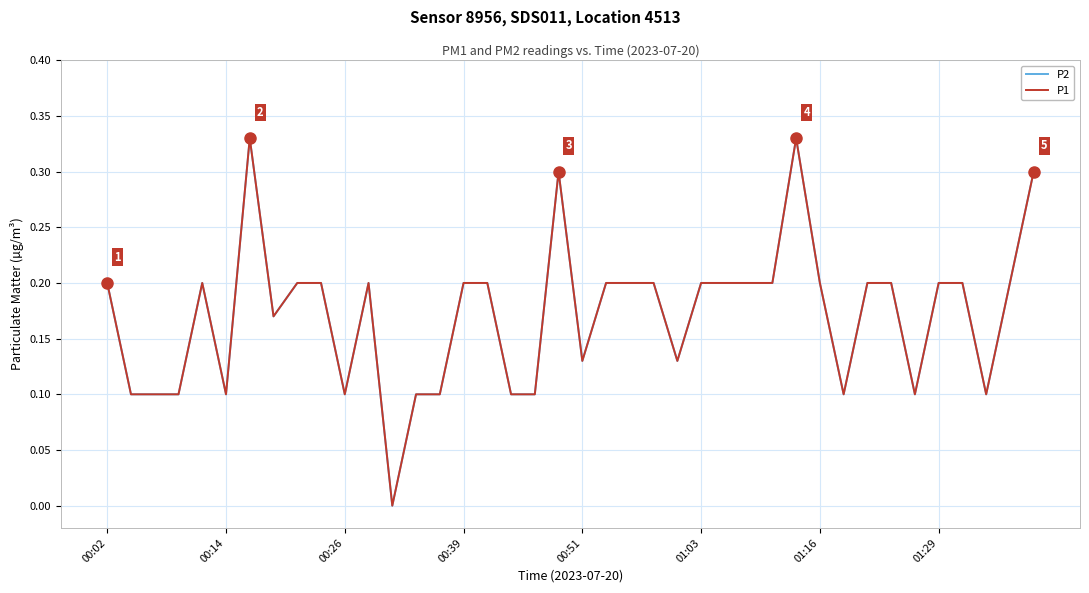

Does the chart have visible grid lines?

Yes